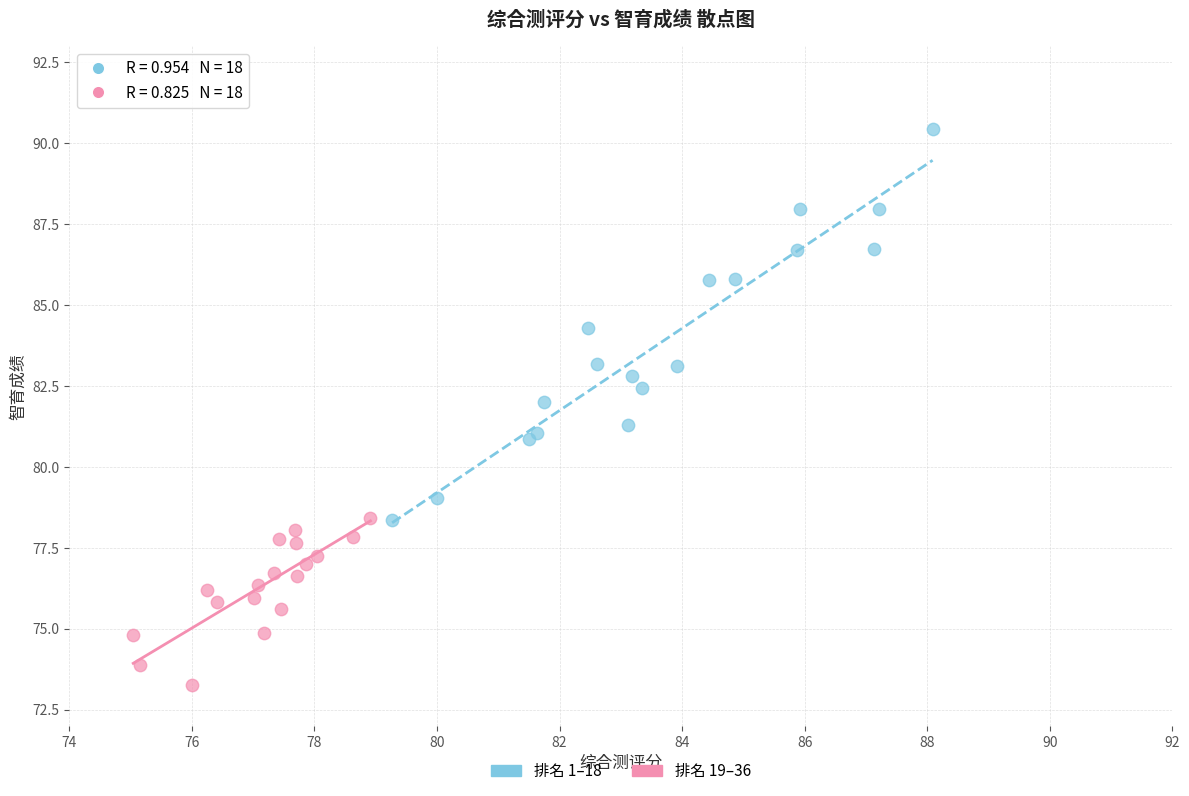

Which series has the largest Y range (max minus min)?

排名 1–18